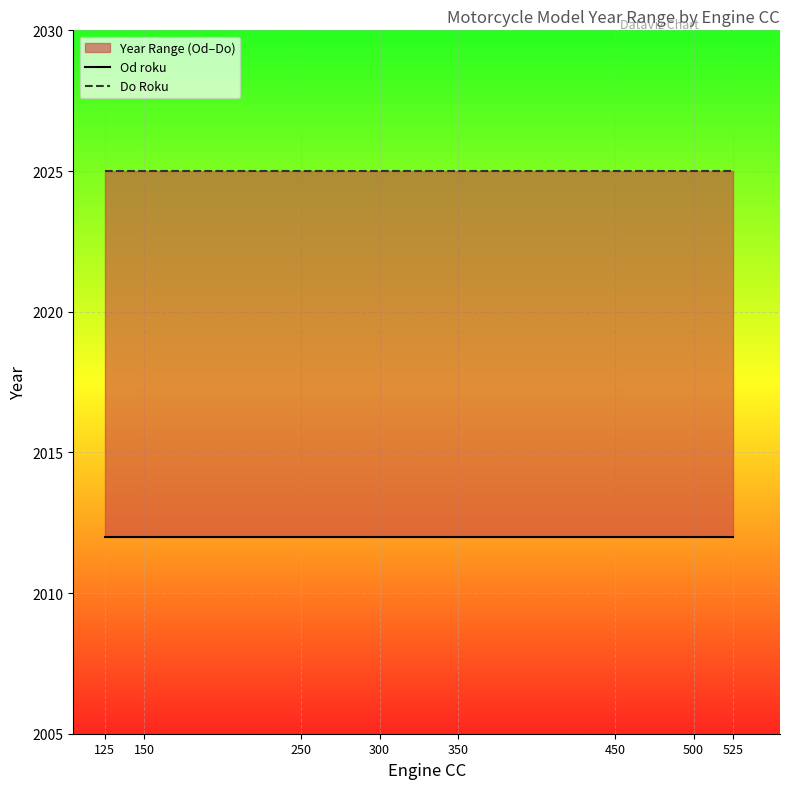

At how many categories does at least one series exceed 2014?

8